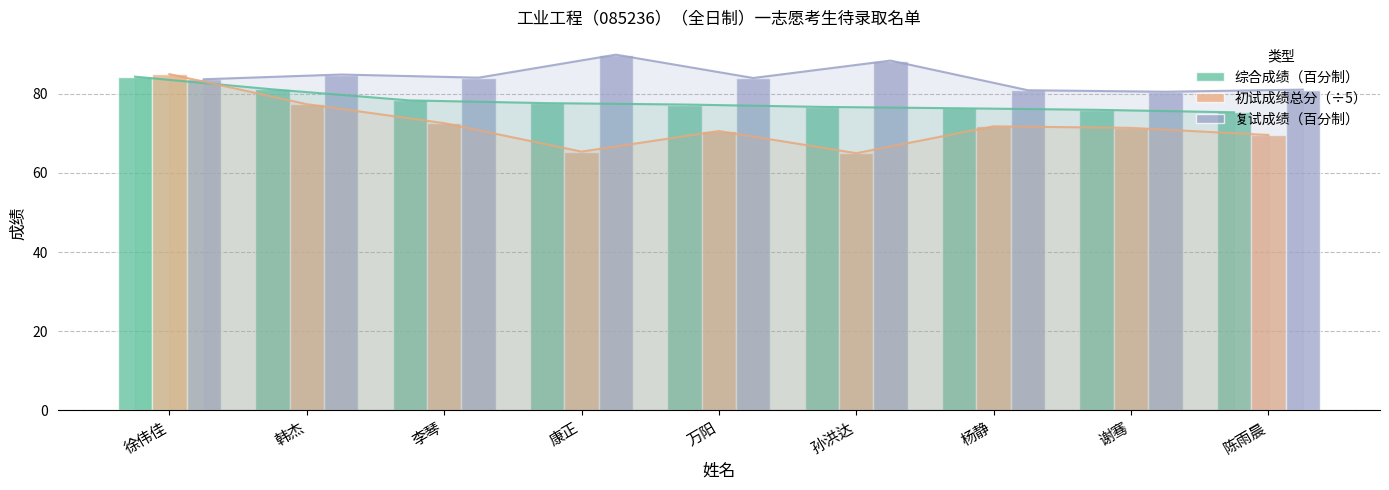

What is the sum of all 初试成绩总分（÷5） values?

648.8